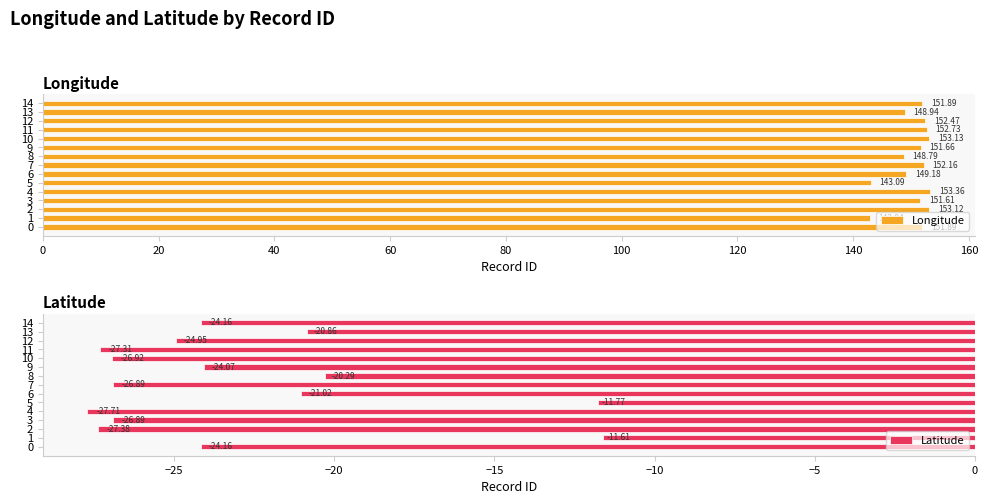

True or false: Latitude has a value of -15.2 at 0.

False